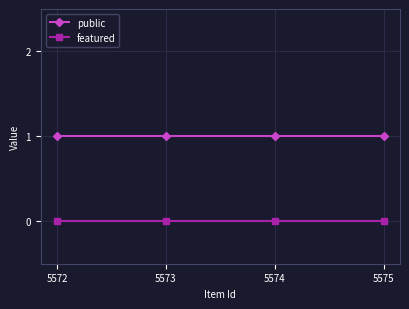

List the series in order of their peak value, highest first.

public, featured